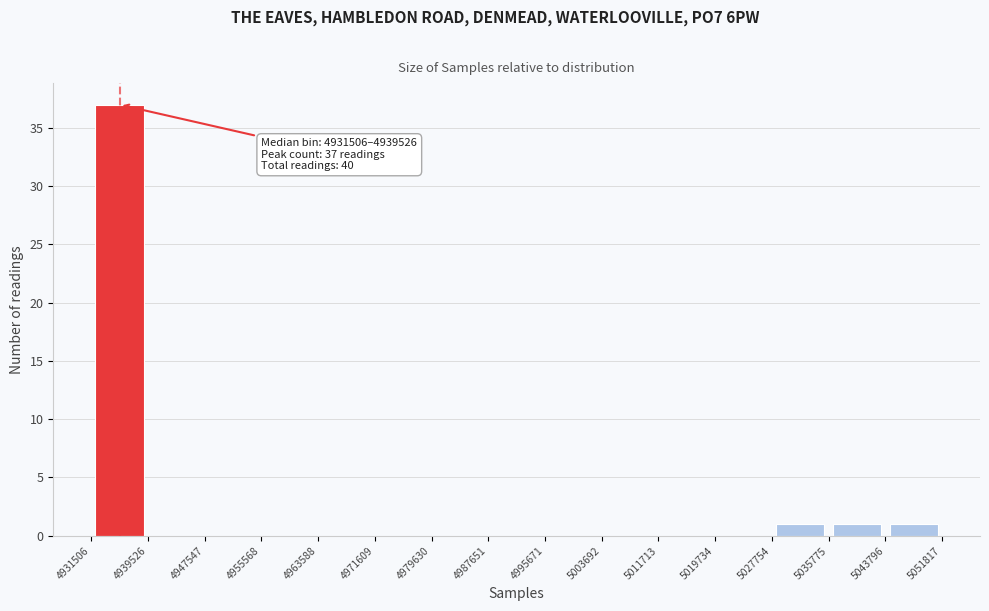

Over which range of the x-axis is the bar tallest?

4931506 to 4939526